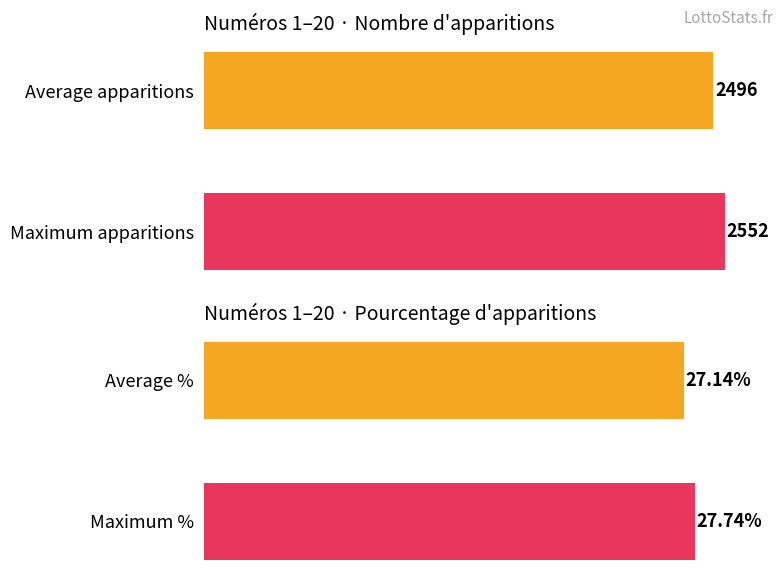

What are all the series names shown in the legend?

Nombre d'apparitions, Pourcentage d'apparitions